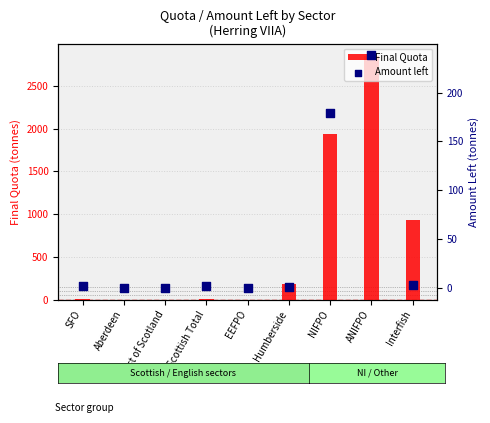

Which series has the largest total across all categories?

Final Quota